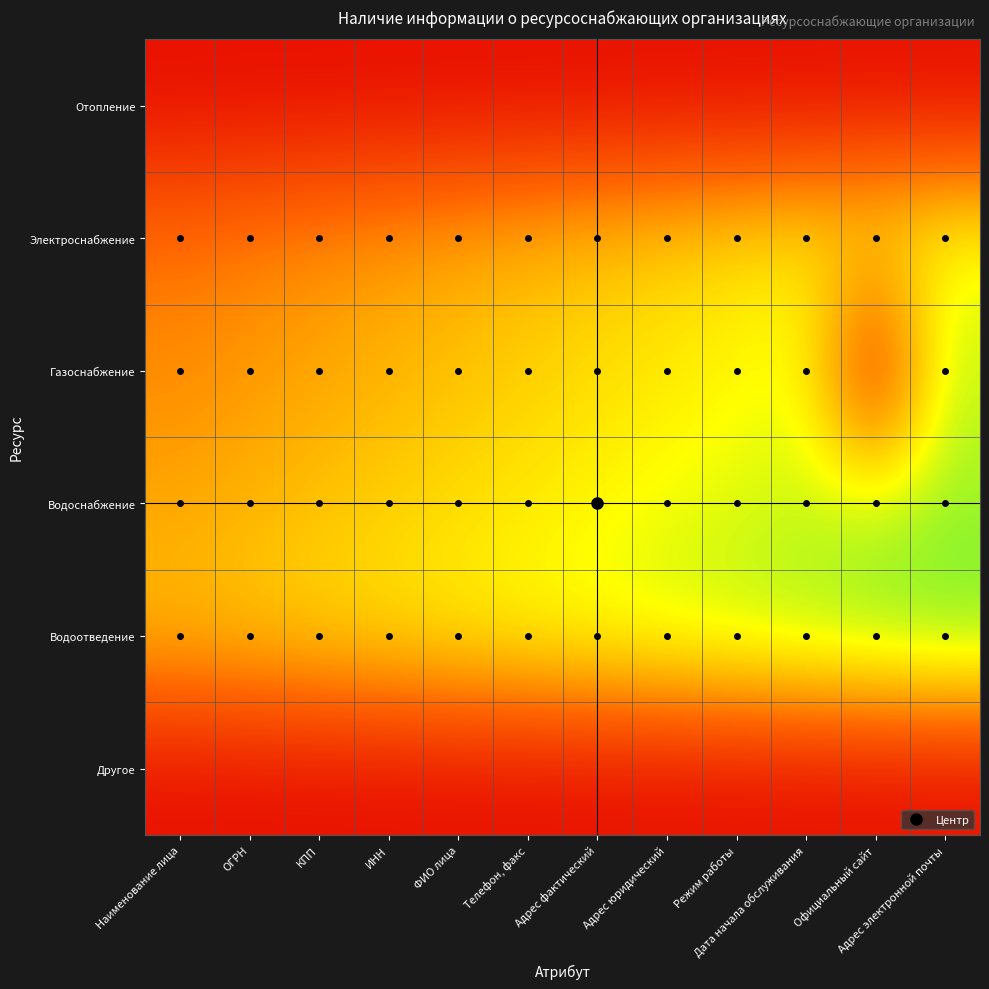

Reading left to right, transcribe all the data shown in this chart.

Отопление: Наименование лица=0.1	ОГРН=0.1	КПП=0.1	ИНН=0.1	ФИО лица=0.1	Телефон, факс=0.1	Адрес фактический=0.1	Адрес юридический=0.1	Режим работы=0.1	Дата начала обслуживания=0.1	Официальный сайт=0.1	Адрес электронной почты=0.1
Электроснабжение: Наименование лица=0.4	ОГРН=0.4	КПП=0.4	ИНН=0.4	ФИО лица=0.5	Телефон, факс=0.5	Адрес фактический=0.5	Адрес юридический=0.6	Режим работы=0.6	Дата начала обслуживания=0.6	Официальный сайт=0.6	Адрес электронной почты=0.7
Газоснабжение: Наименование лица=0.4	ОГРН=0.4	КПП=0.5	ИНН=0.5	ФИО лица=0.5	Телефон, факс=0.6	Адрес фактический=0.6	Адрес юридический=0.6	Режим работы=0.6	Дата начала обслуживания=0.7	Официальный сайт=0.1	Адрес электронной почты=0.7
Водоснабжение: Наименование лица=0.5	ОГРН=0.5	КПП=0.5	ИНН=0.6	ФИО лица=0.6	Телефон, факс=0.6	Адрес фактический=0.6	Адрес юридический=0.7	Режим работы=0.7	Дата начала обслуживания=0.7	Официальный сайт=0.8	Адрес электронной почты=0.8
Водоотведение: Наименование лица=0.5	ОГРН=0.6	КПП=0.6	ИНН=0.6	ФИО лица=0.6	Телефон, факс=0.7	Адрес фактический=0.7	Адрес юридический=0.7	Режим работы=0.8	Дата начала обслуживания=0.8	Официальный сайт=0.8	Адрес электронной почты=0.9
Другое: Наименование лица=0.1	ОГРН=0.1	КПП=0.1	ИНН=0.1	ФИО лица=0.1	Телефон, факс=0.1	Адрес фактический=0.1	Адрес юридический=0.1	Режим работы=0.1	Дата начала обслуживания=0.1	Официальный сайт=0.1	Адрес электронной почты=0.1